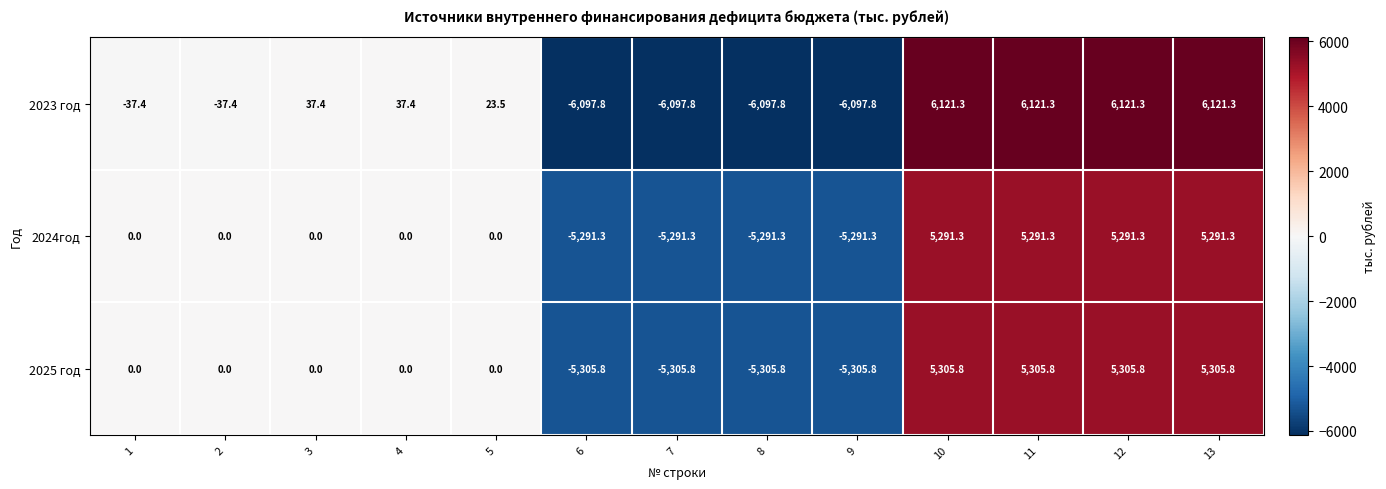

At how many categories does at least one series exceed 3585?

4